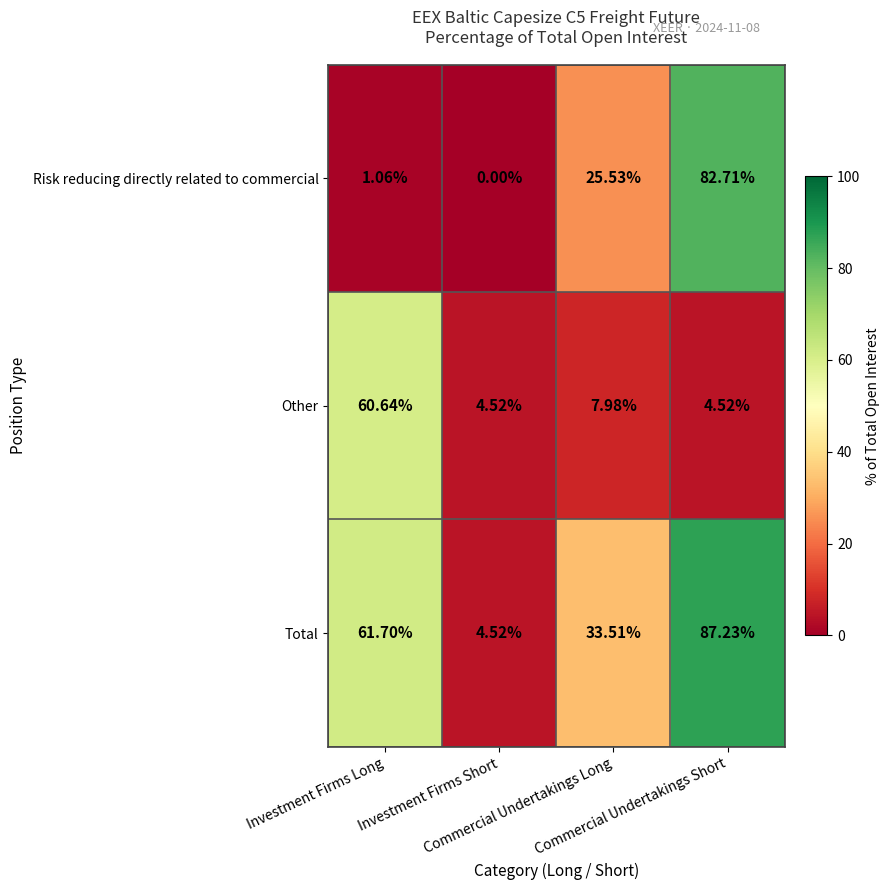

Which series has the largest total across all categories?

Total